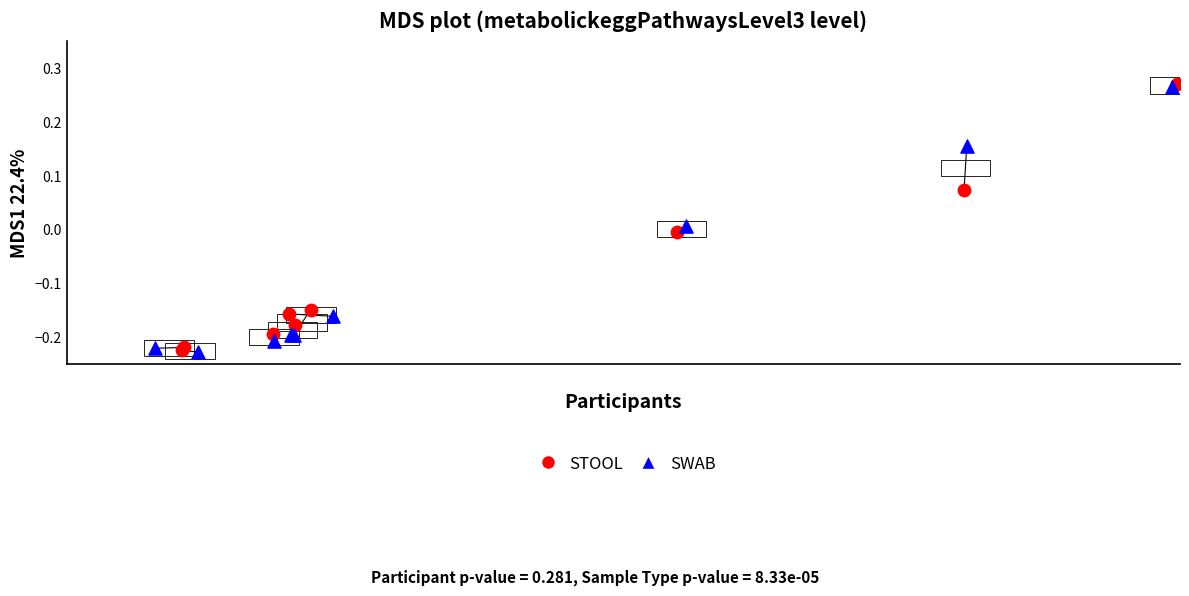

Which series reaches the maximum Y coordinate?

STOOL